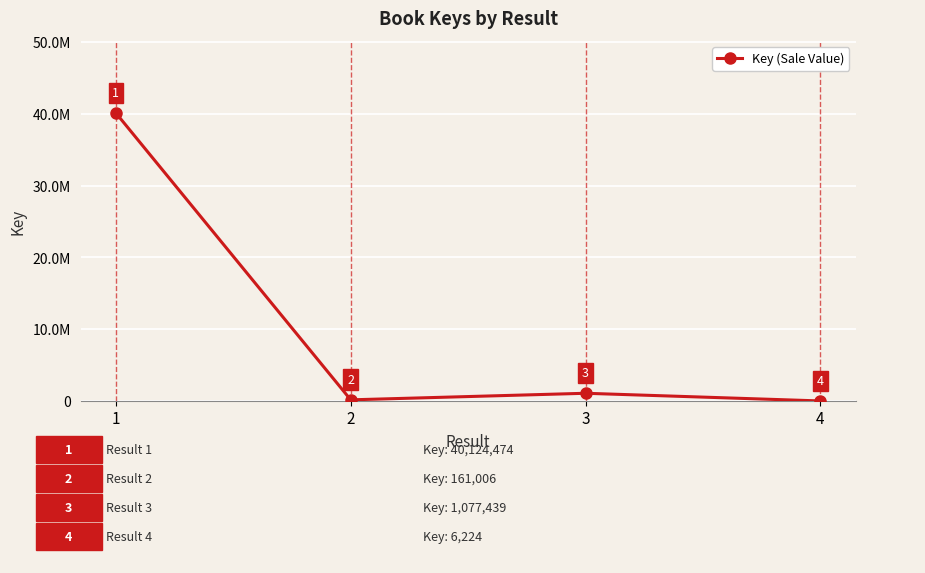

What is the greatest value displayed?

40124474